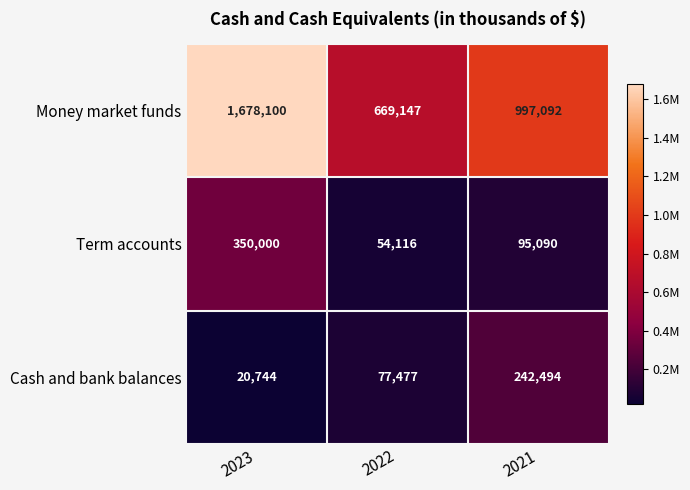

Reading left to right, what are all the values shown in this chart?

Money market funds: 1678100	669147	997092
Term accounts: 350000	54116	95090
Cash and bank balances: 20744	77477	242494